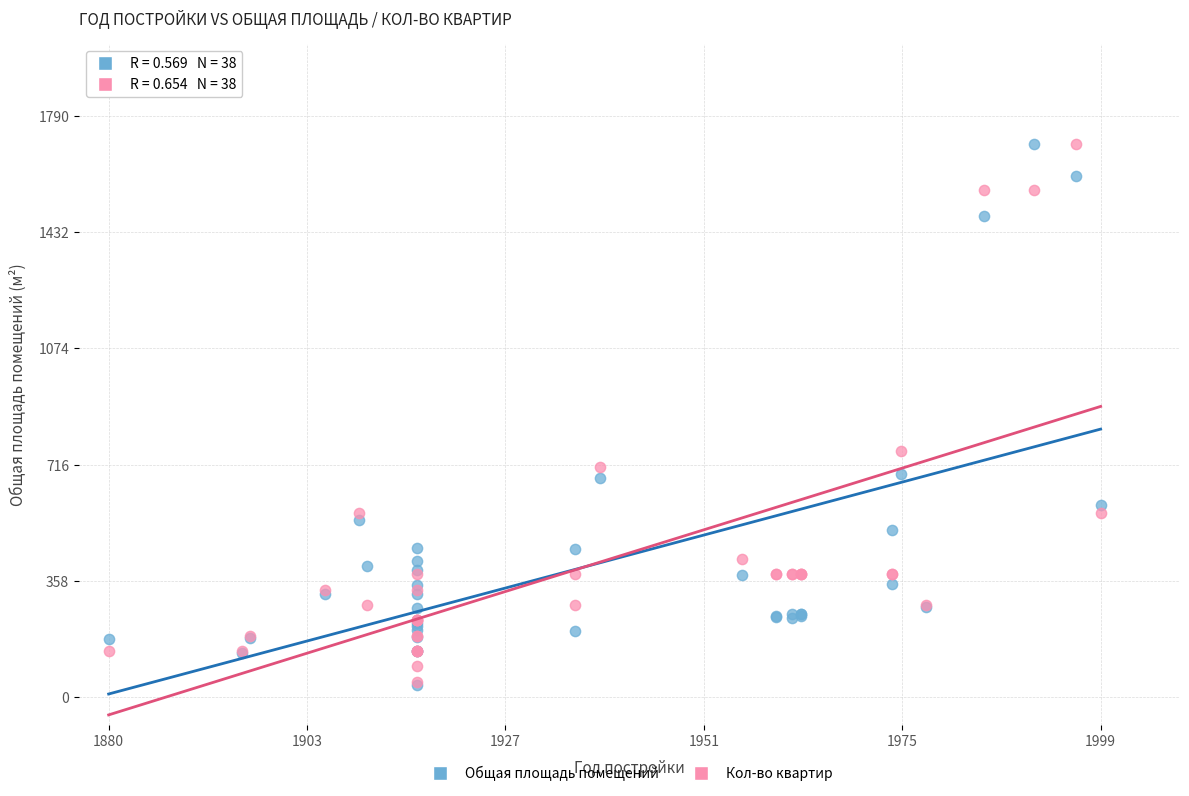

What are all the series names shown in the legend?

Общая площадь помещений, Кол-во квартир